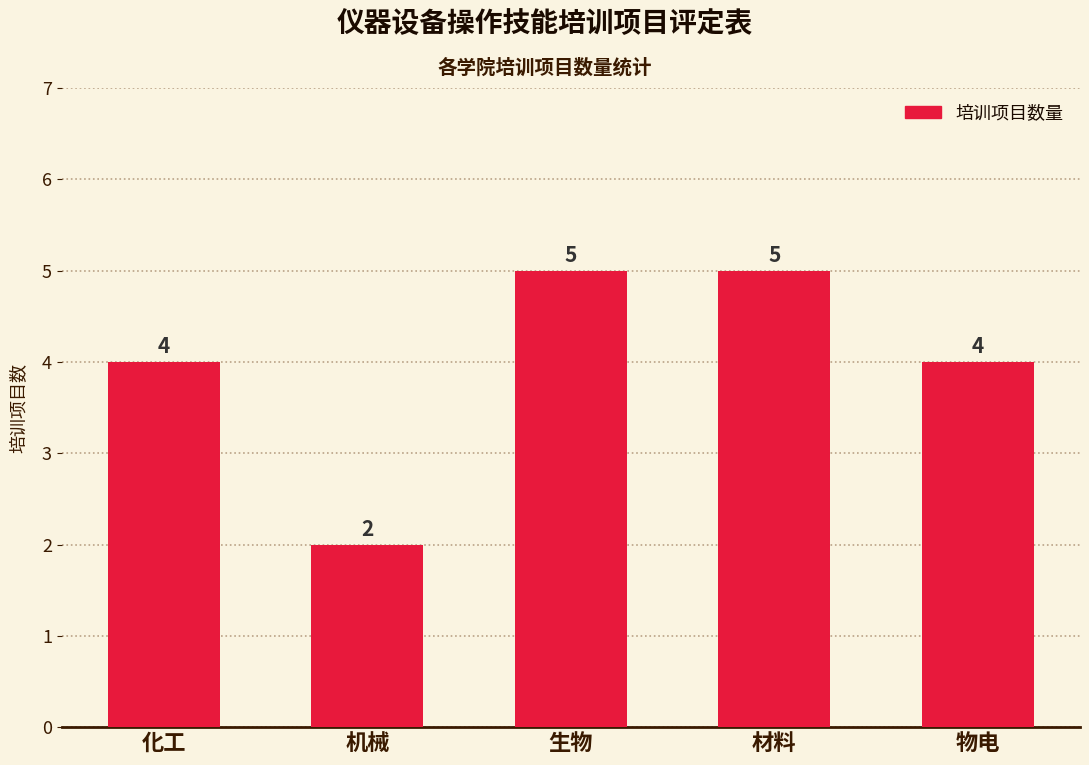

True or false: the data shows 4 at 化工.

True